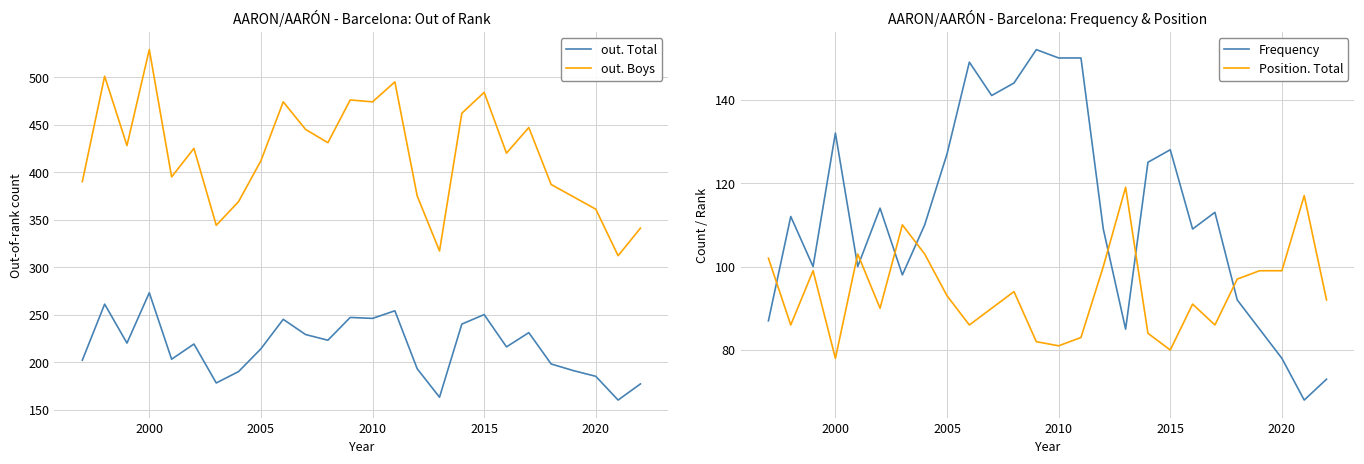

True or false: out. Boys and out. Total intersect in this chart.

False